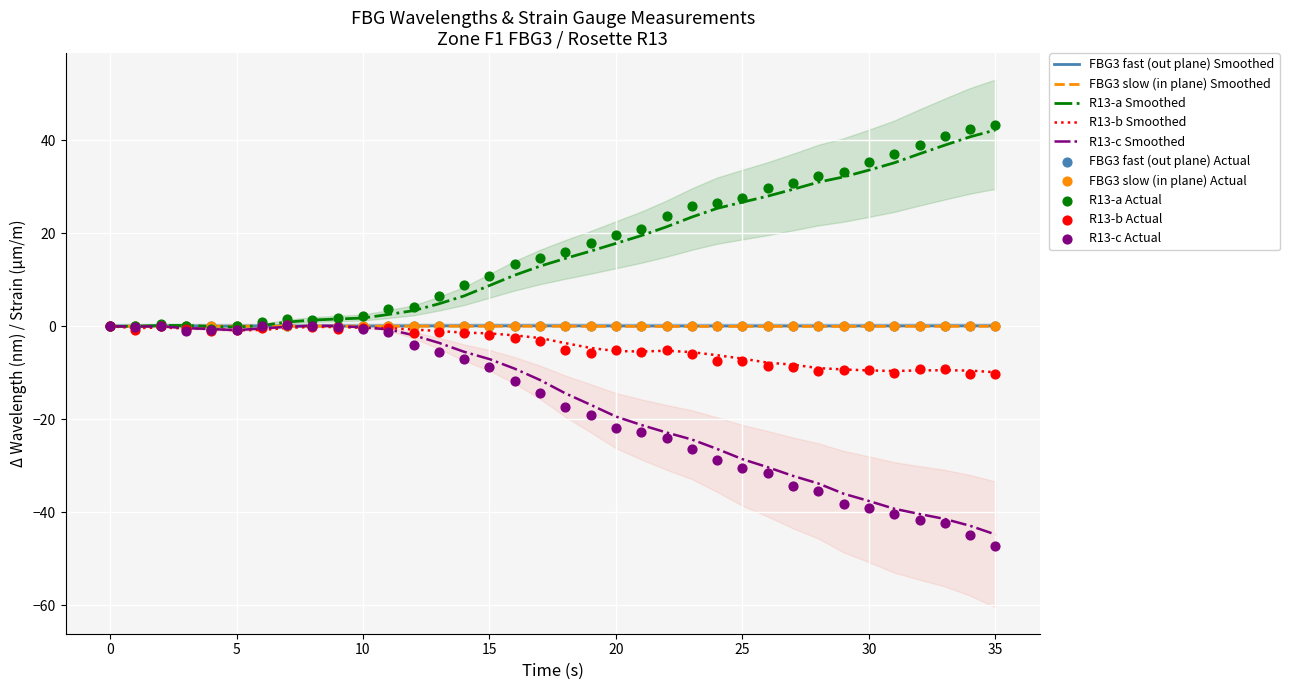

What are all the series names shown in the legend?

FBG3 fast (out plane), FBG3 slow (in plane), R13-a, R13-b, R13-c